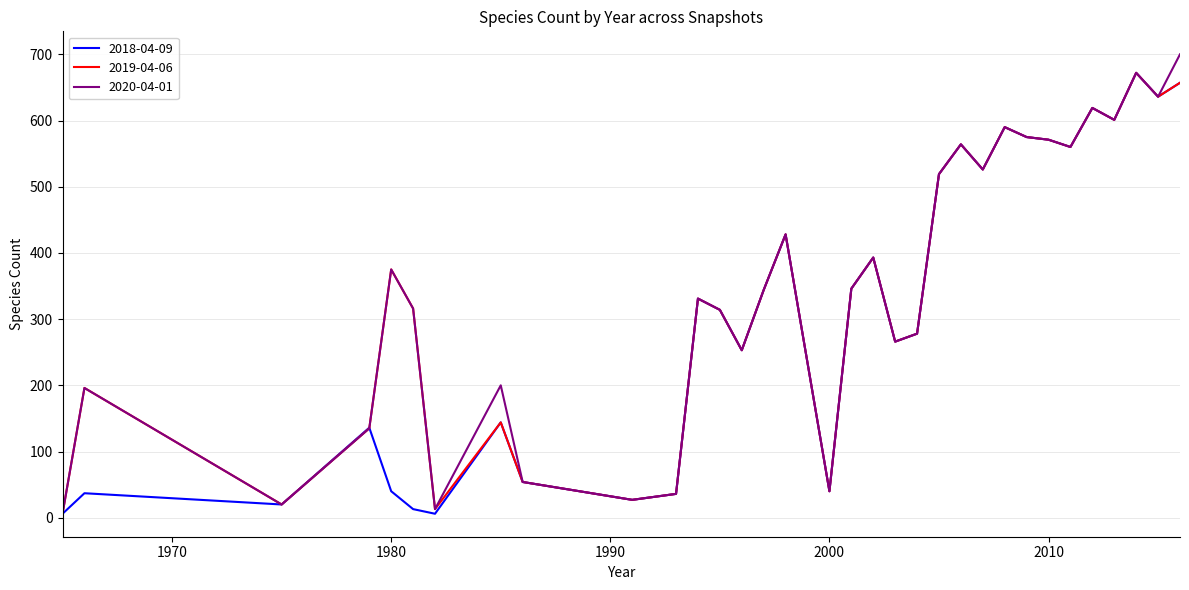

Count the number of categories in the chart.

33